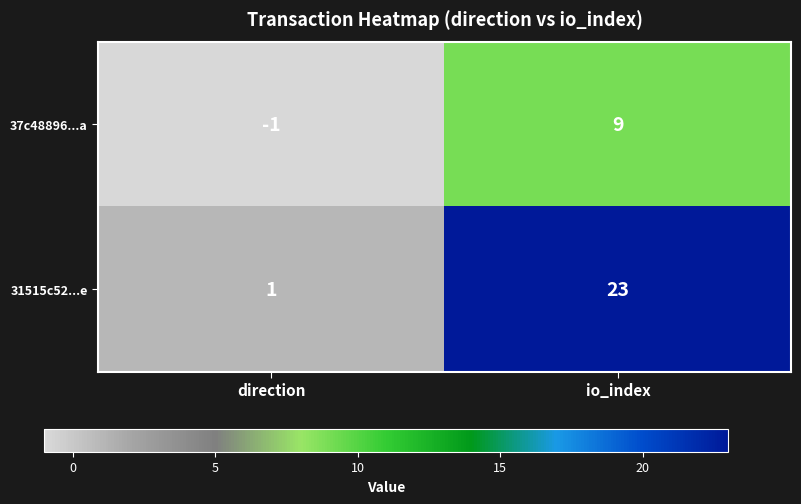

Rank the series at direction from lowest to highest value.

37c48896...a, 31515c52...e